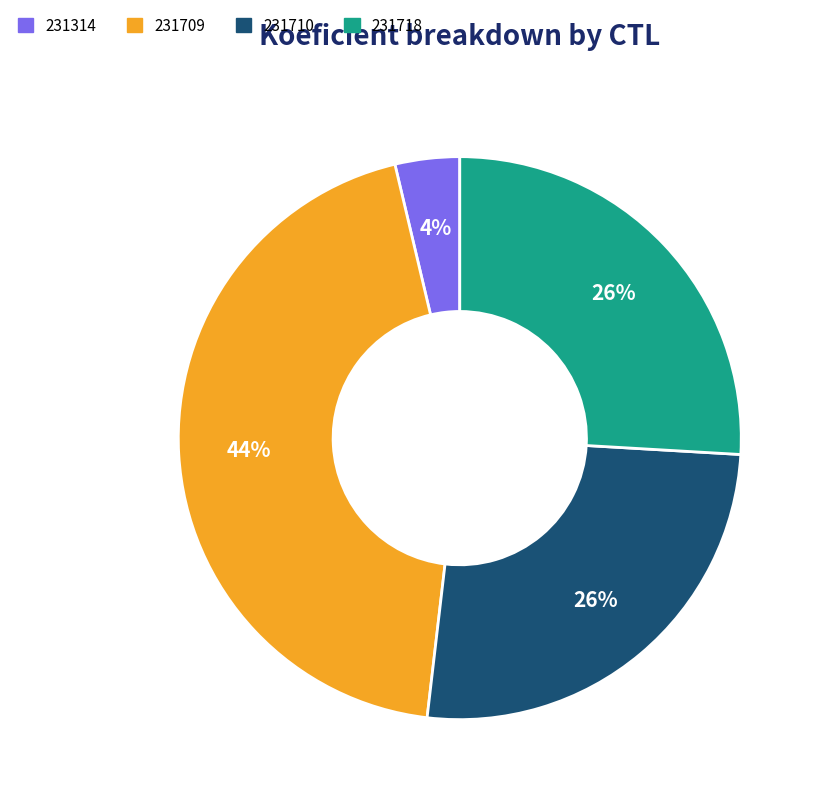

What is the largest slice in the pie chart?

231709